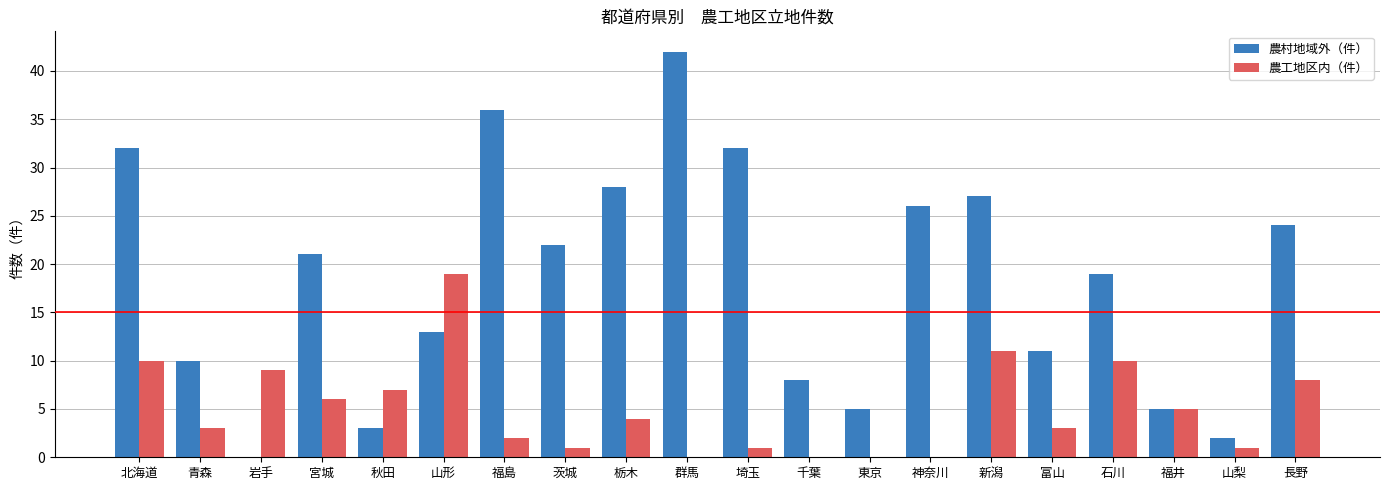

What is the sum of the 農村地域外（件） values at 宮城 and 群馬?

63